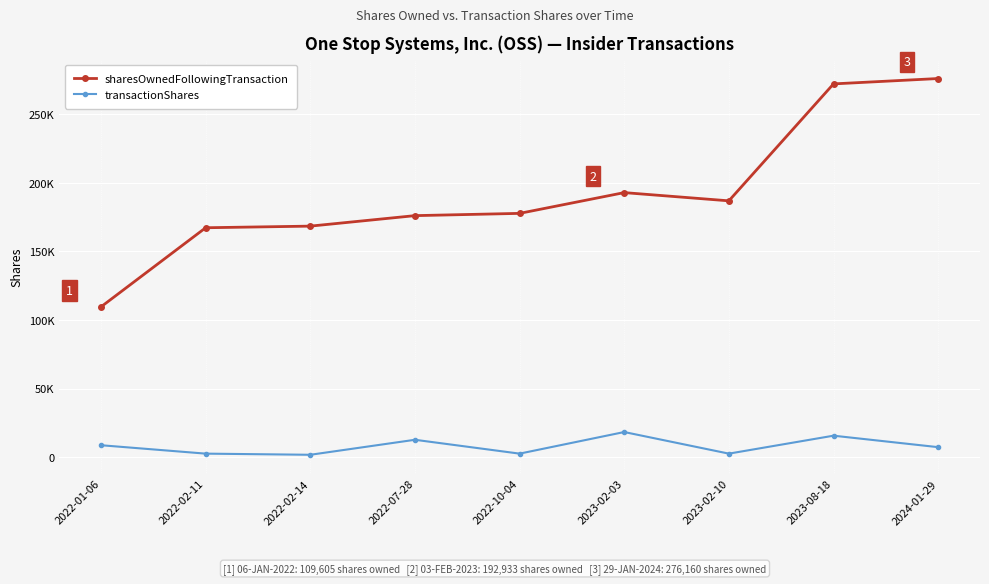

Is the value of transactionShares at 2023-02-10 greater than the value of sharesOwnedFollowingTransaction at 2022-10-04?

No